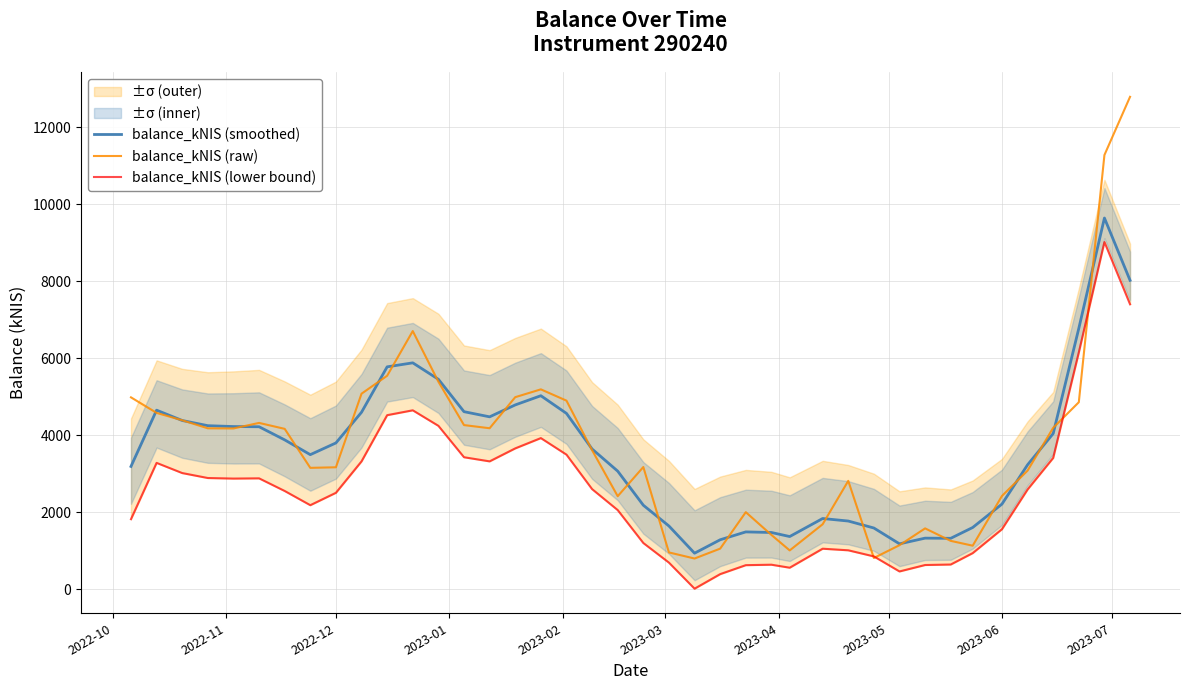

How many data points in balance_kNIS (raw) are above 4164?

20